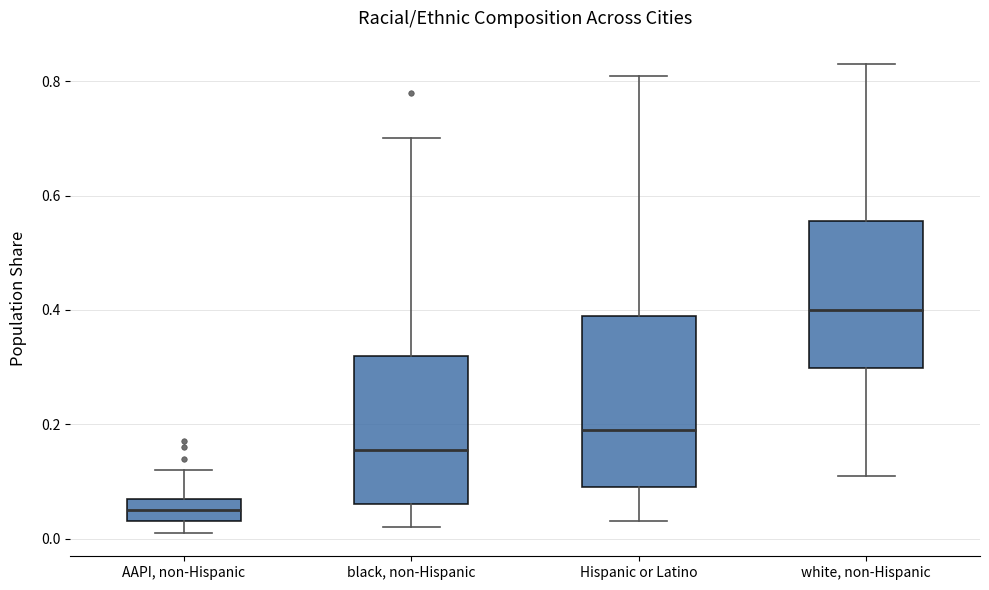

Which box is the tallest, from its lower edge to its upper edge?

Hispanic or Latino